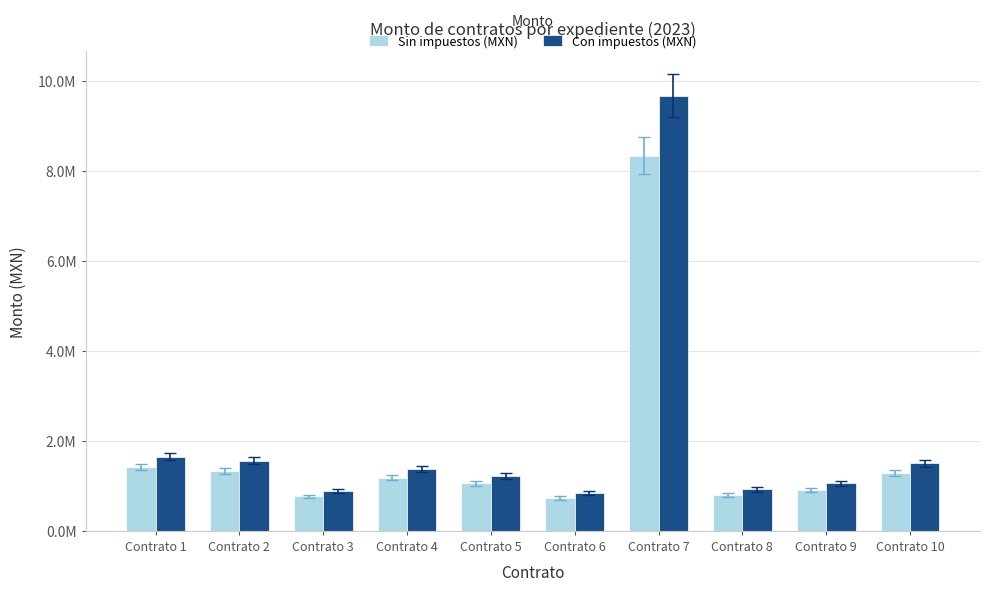

What are all the series names shown in the legend?

Sin impuestos (MXN), Con impuestos (MXN)